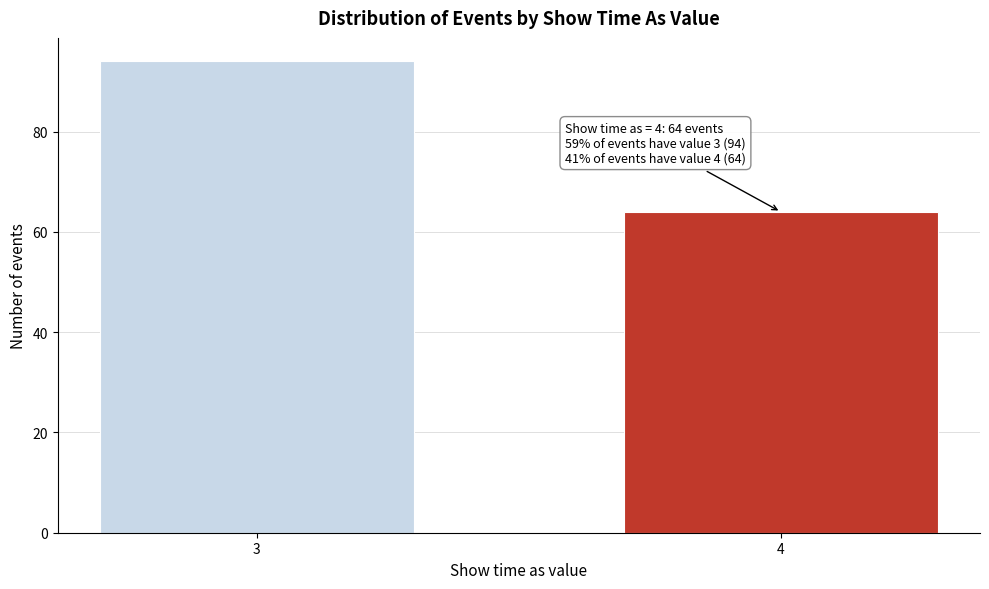

Reading left to right, extract all data points from this chart.

94	64